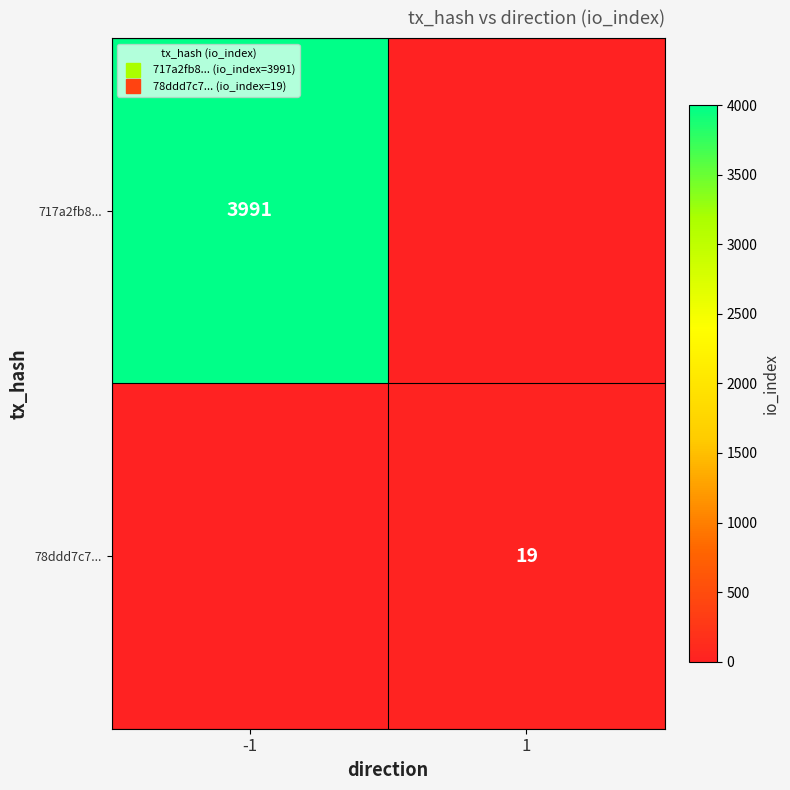

Between -1 and 1, which series saw the biggest shift?

717a2fb8...